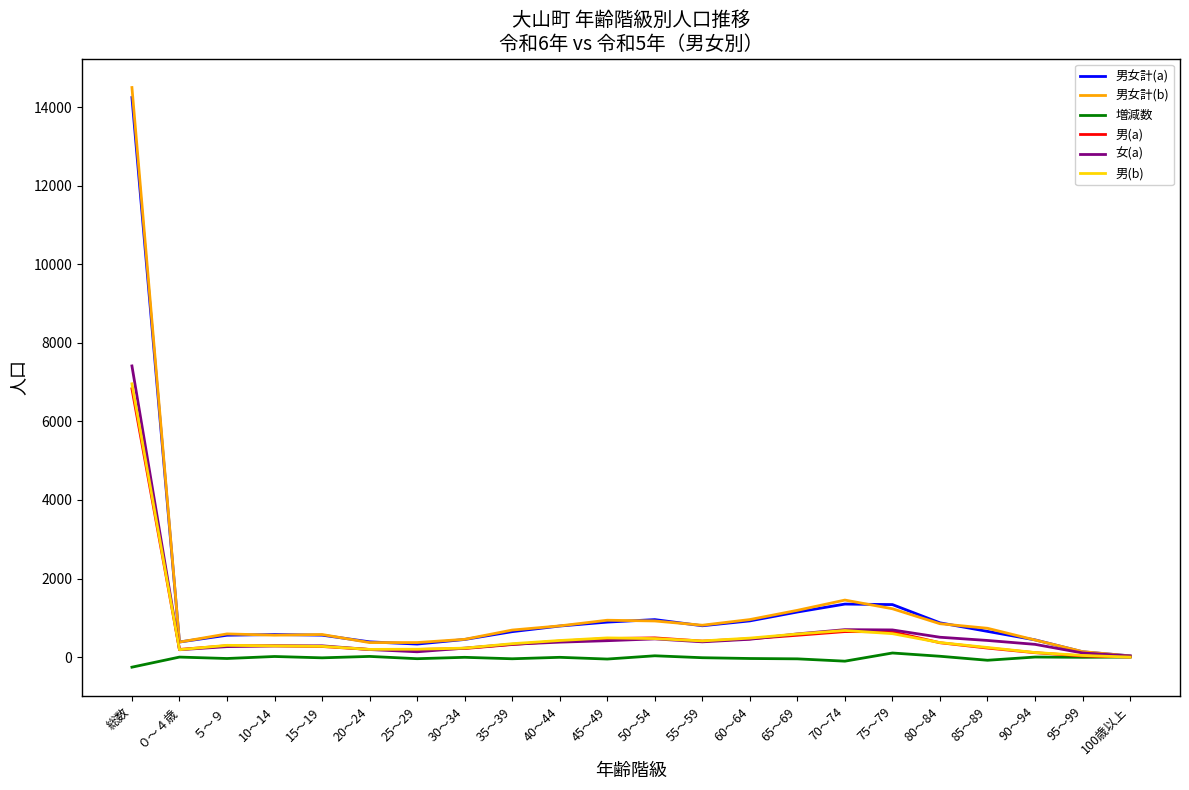

At which category is the sum across all series the highest?

総数